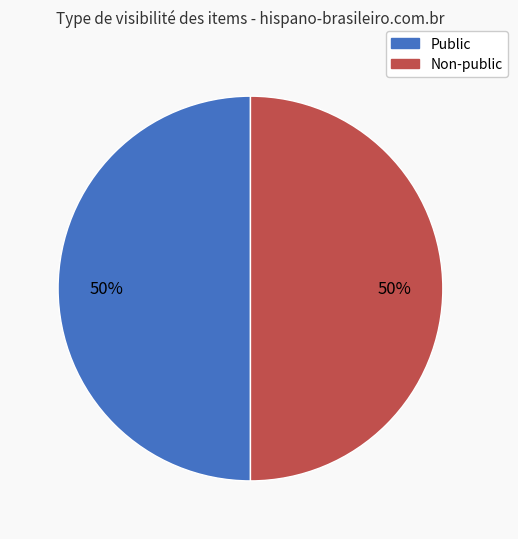

To the nearest percent, what is the average slice percentage?

50%